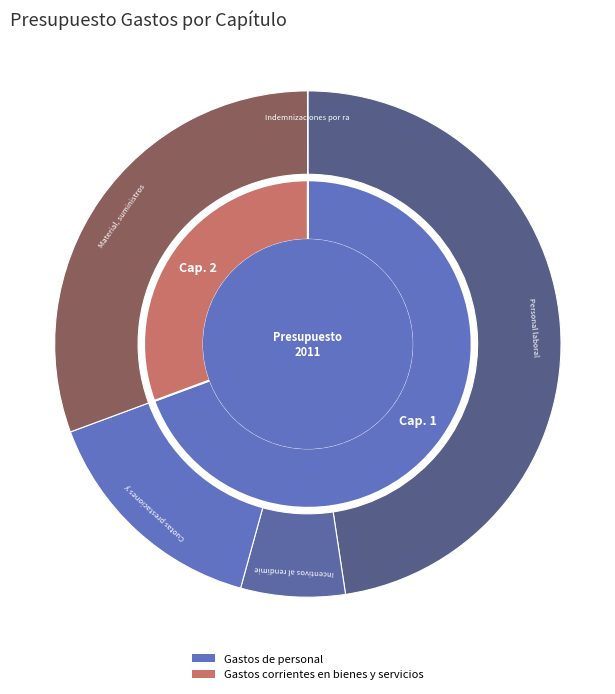

The Gastos de personal slice represents 69% of the pie. True or false?

True